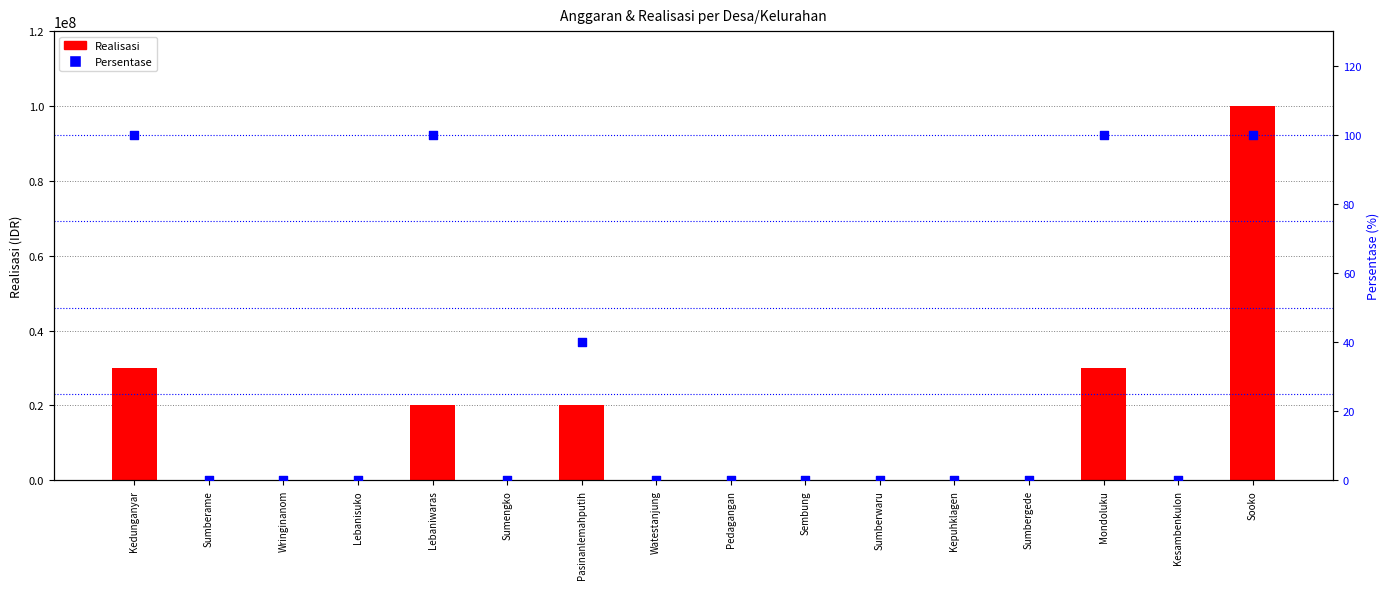

What are all the series names shown in the legend?

Realisasi, Persentase